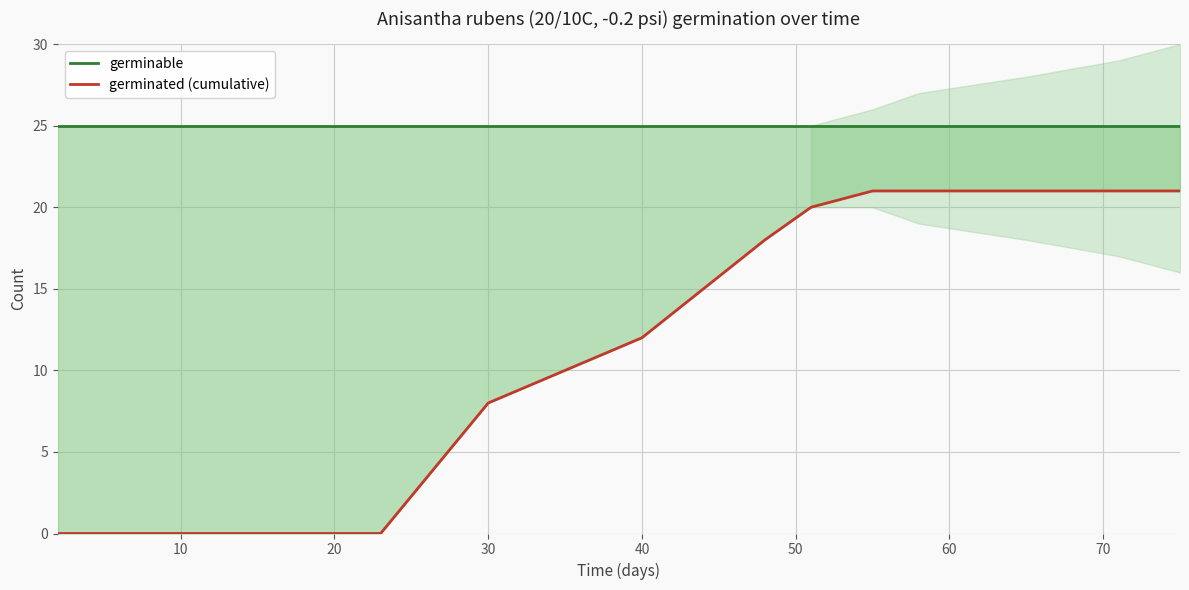

True or false: germinable and germinated (cumulative) intersect in this chart.

False